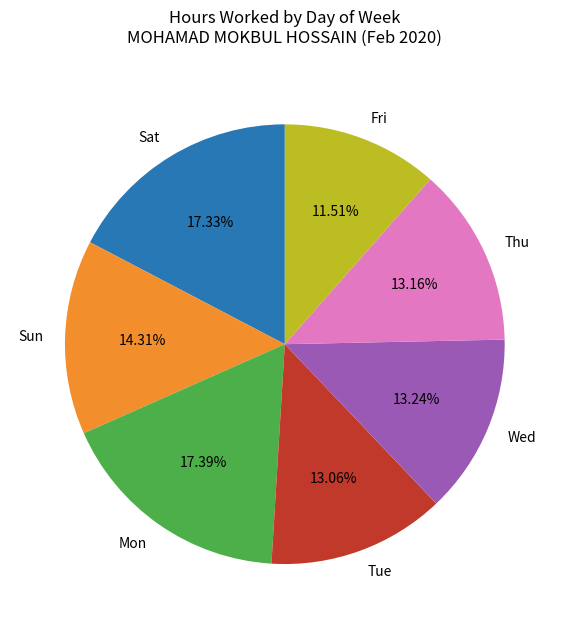

Combined, do Tue and Mon account for over 50%?

No